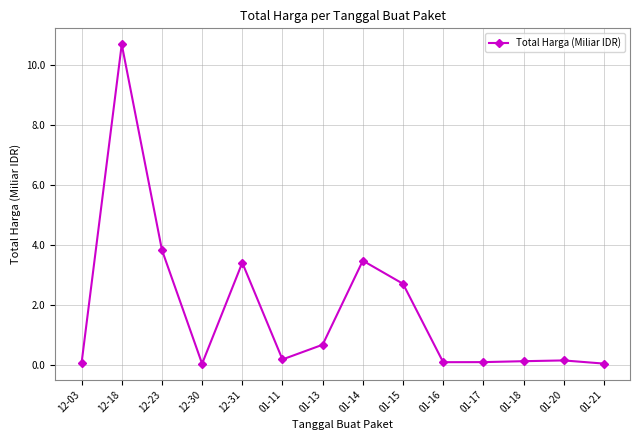

What is the maximum value shown in the chart?

10.7